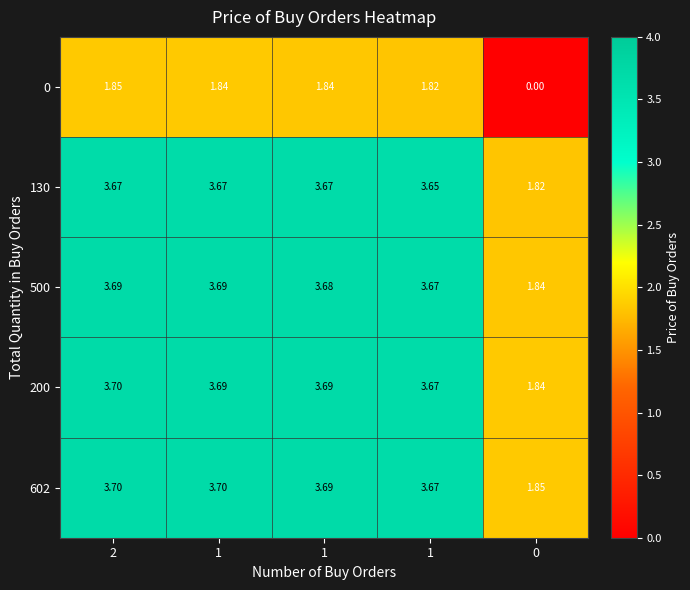

How many values in the 500 series are below 3?

1